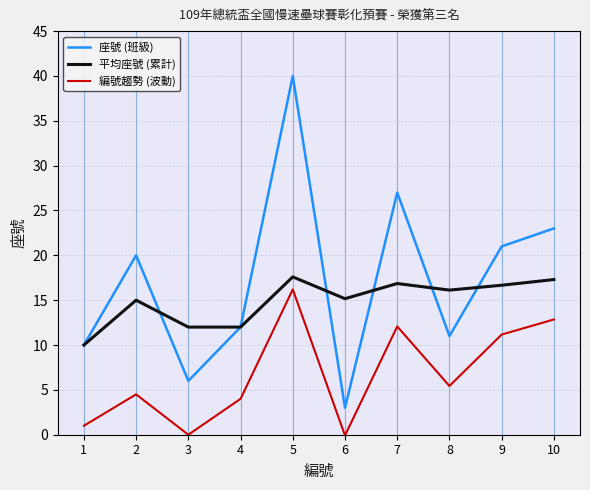

What is the minimum value shown in the chart?

-0.1